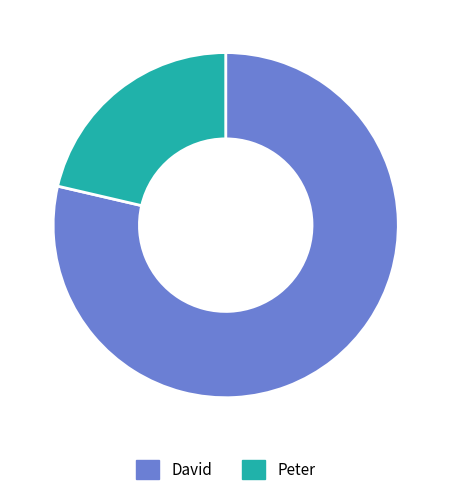

True or false: David accounts for 89% of the total.

False